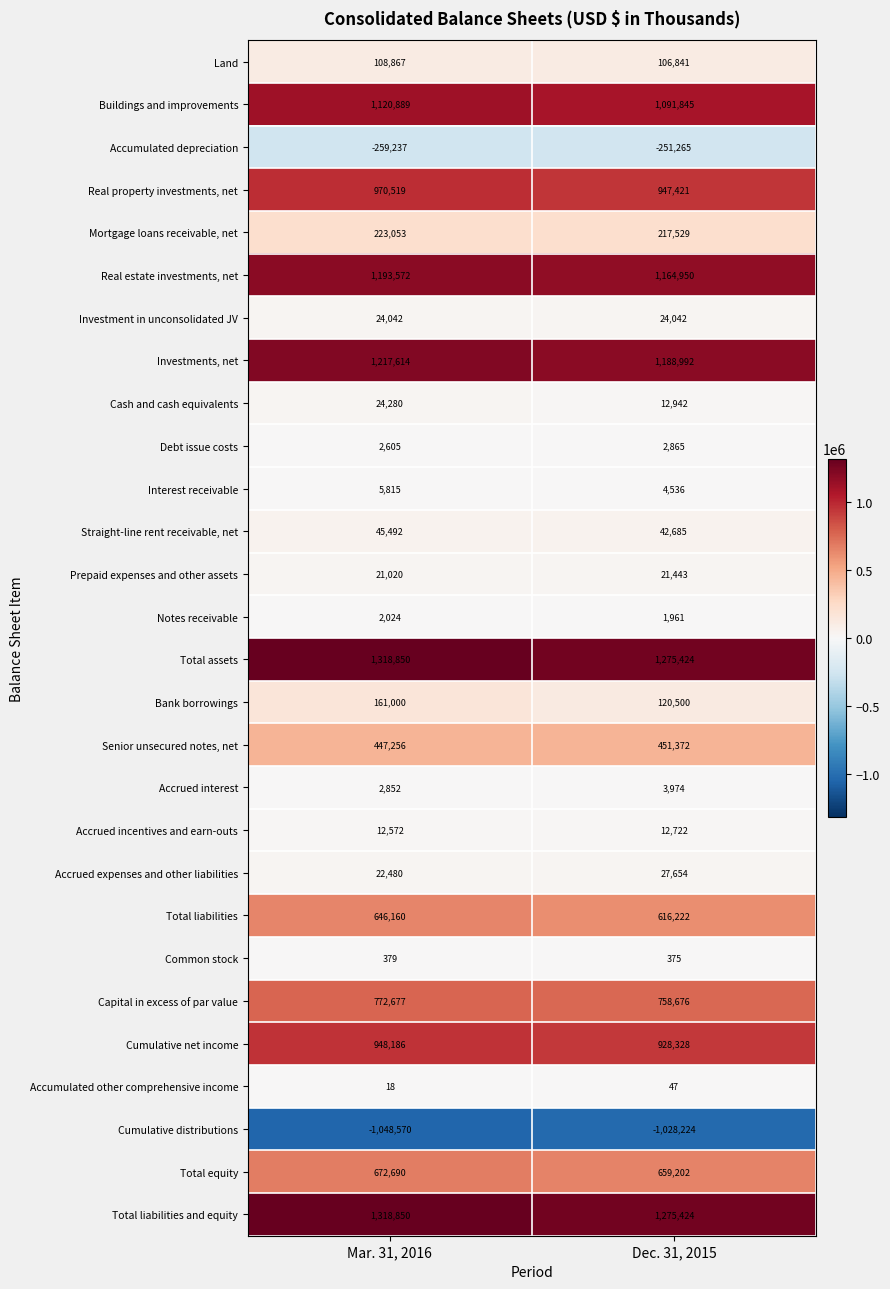

At which category is the sum across all series the highest?

Mar. 31, 2016